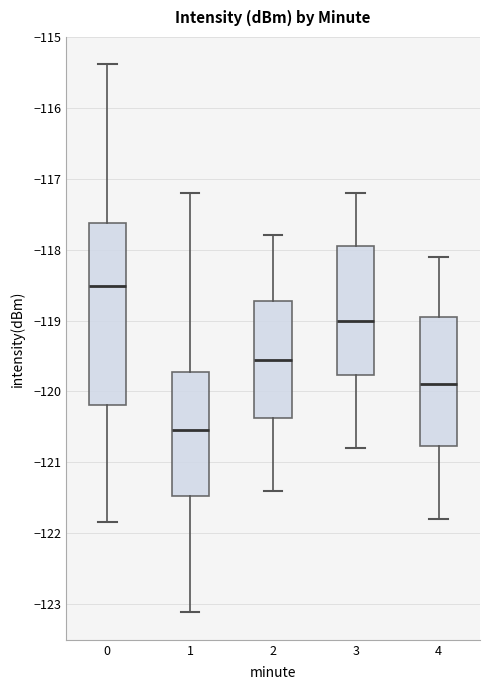

Reading left to right, transcribe this box plot: for each box, give where its median line is, the range the box spans, and where its two whiskers end, as read against the y-axis. The values are not printed on the chart, so give them approximately, as read against the axis.

0: median -118.5, box -120.2 to -117.6, whiskers -121.8 to -115.4
1: median -120.5, box -121.5 to -119.7, whiskers -123.1 to -117.2
2: median -119.5, box -120.4 to -118.7, whiskers -121.4 to -117.8
3: median -119.0, box -119.8 to -117.9, whiskers -120.8 to -117.2
4: median -119.9, box -120.8 to -118.9, whiskers -121.8 to -118.1